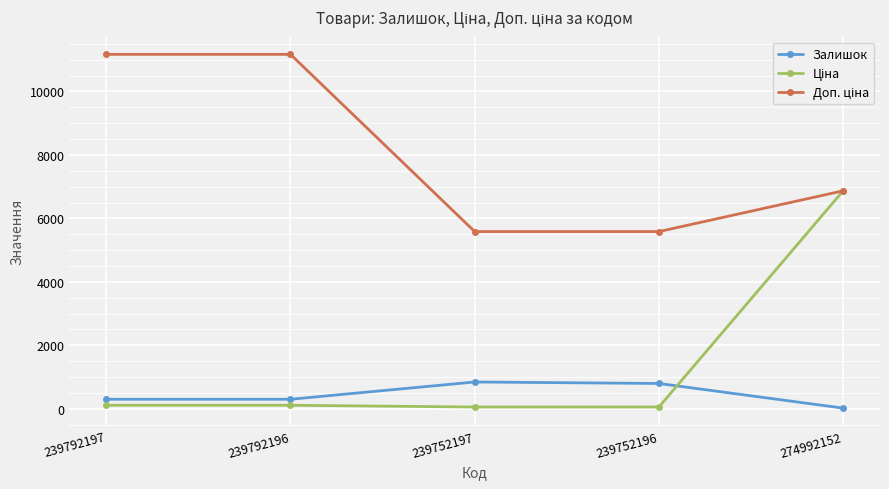

The value of Залишок at 239752196 is 798.0. True or false?

True